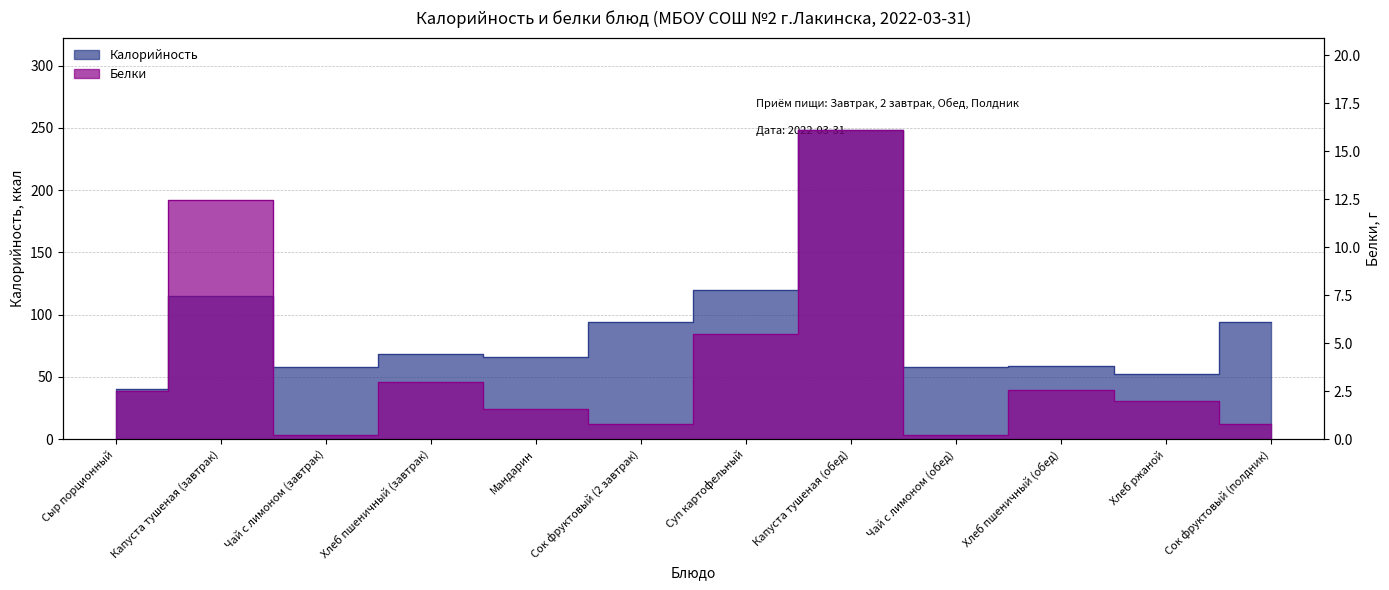

True or false: Калорийность has a value of 58.0 at Чай с лимоном (обед).

True